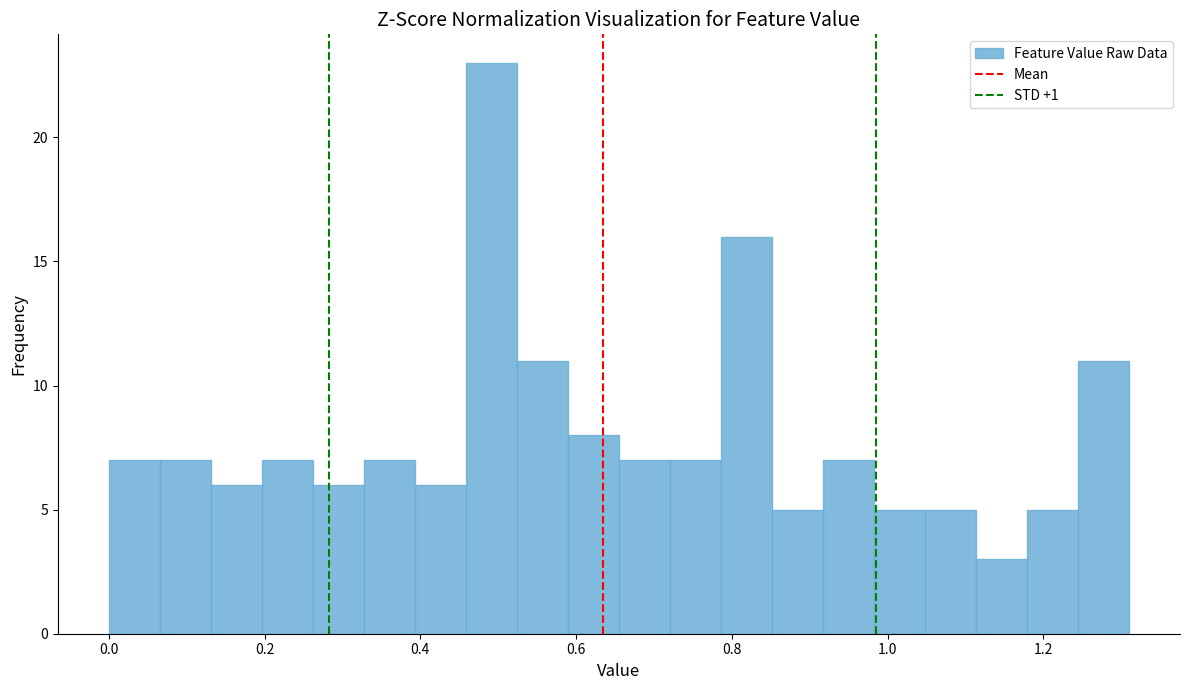

Around what value on the x-axis is the tallest bar? Give the approximate position of its centre, as read against the axis.

0.50